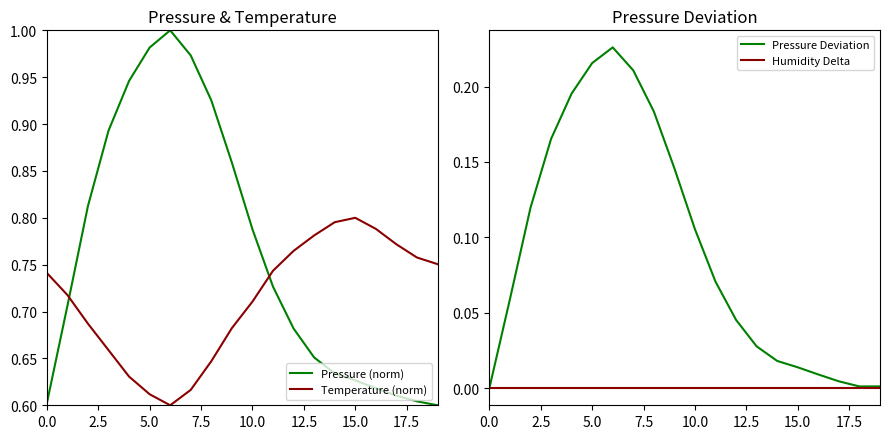

At how many categories does at least one series exceed 0?

20